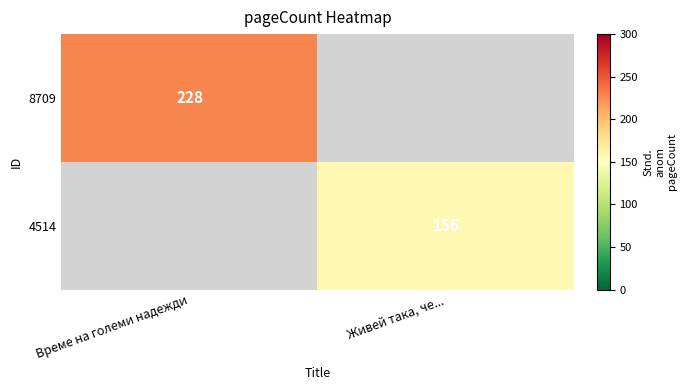

The 4514 series shows 156 at Живей така, че.... True or false?

True